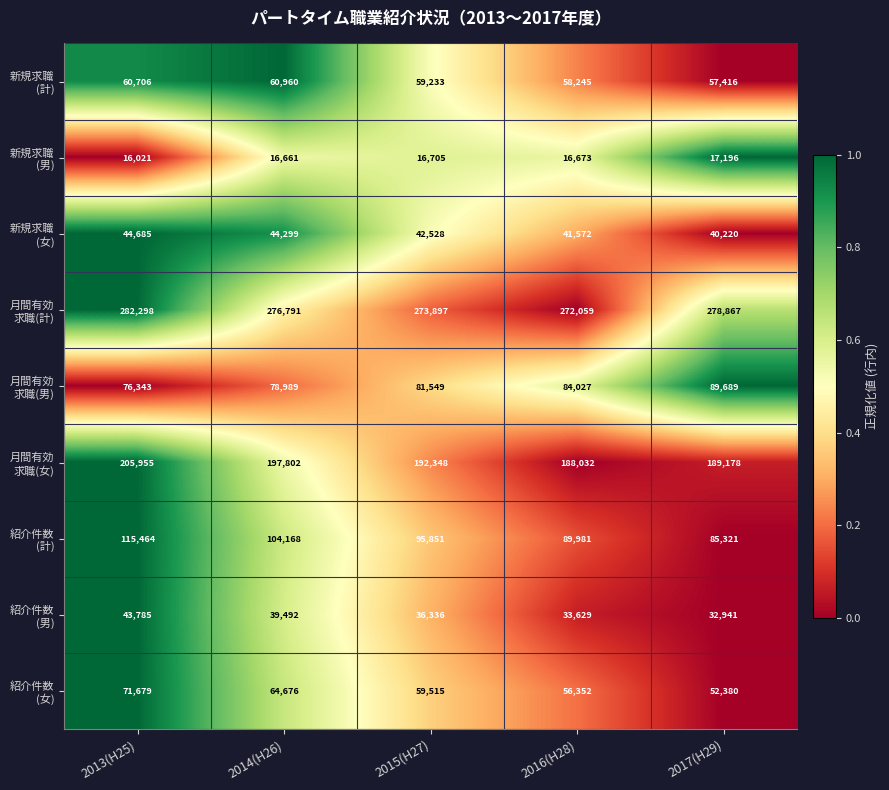

What is the minimum value shown in the chart?

16021